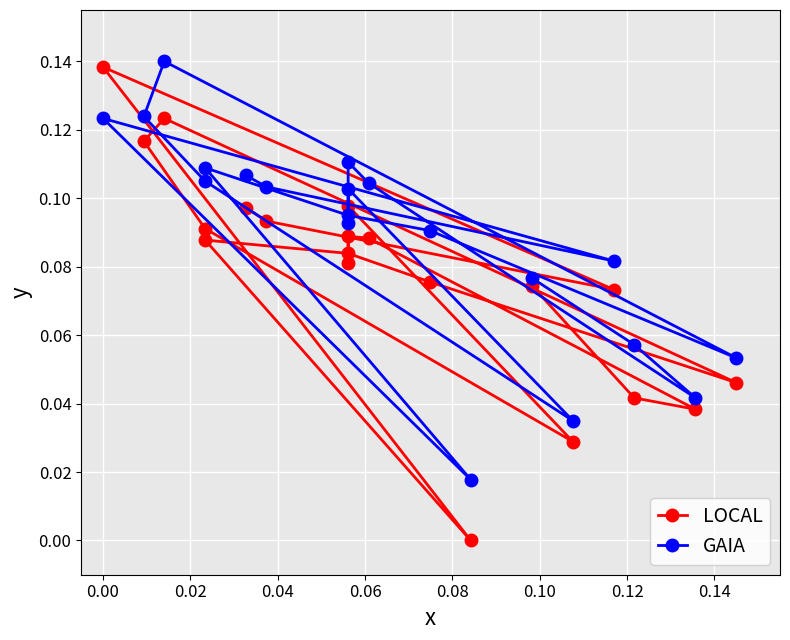

How many interior local peaks does the GAIA series have?

5